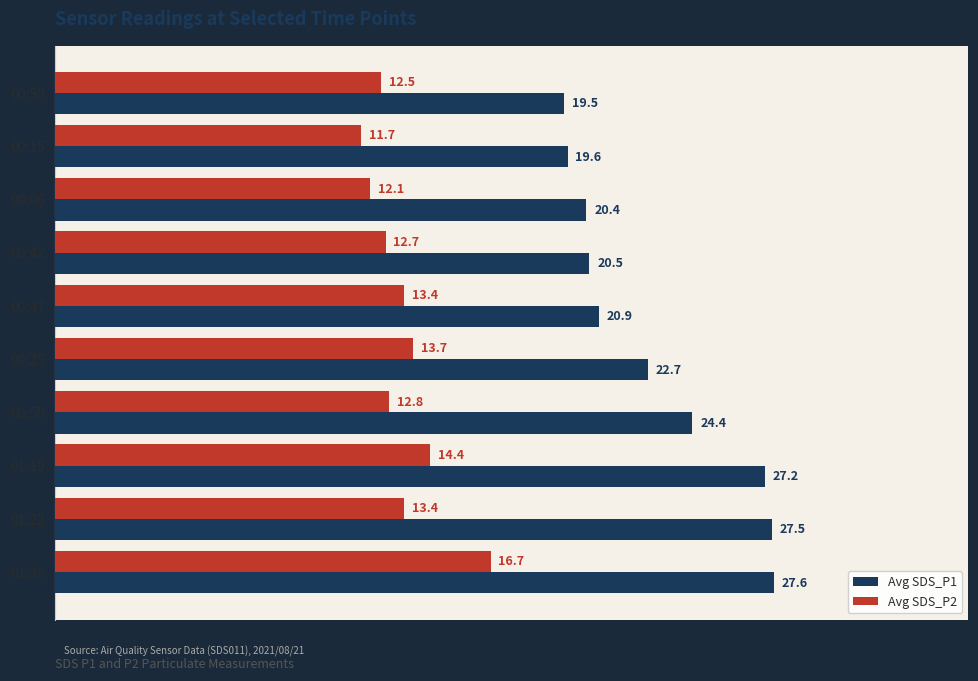

Which series has the largest range (max minus min)?

Avg SDS_P1